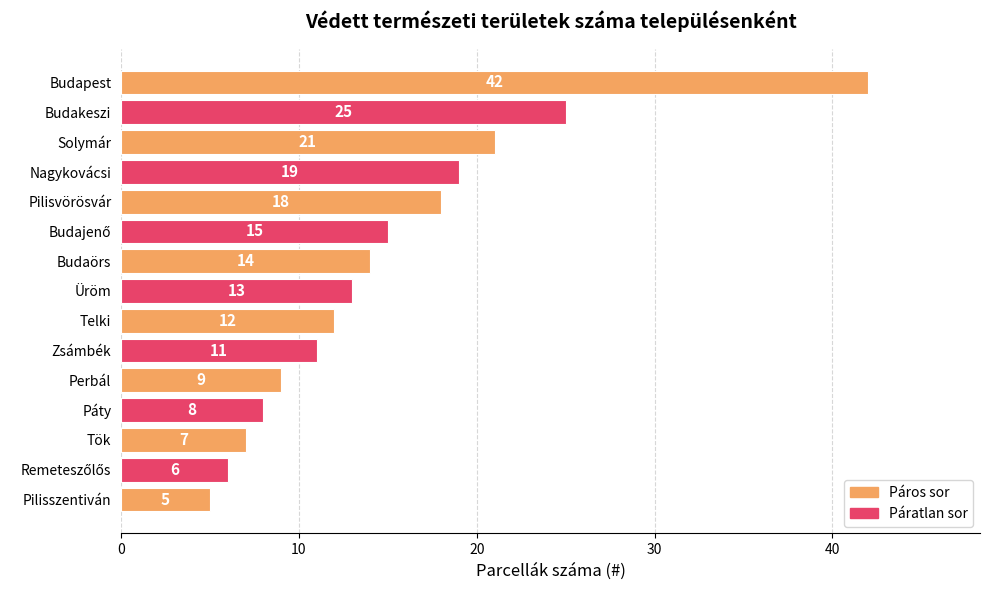

Read the value at Üröm.

13